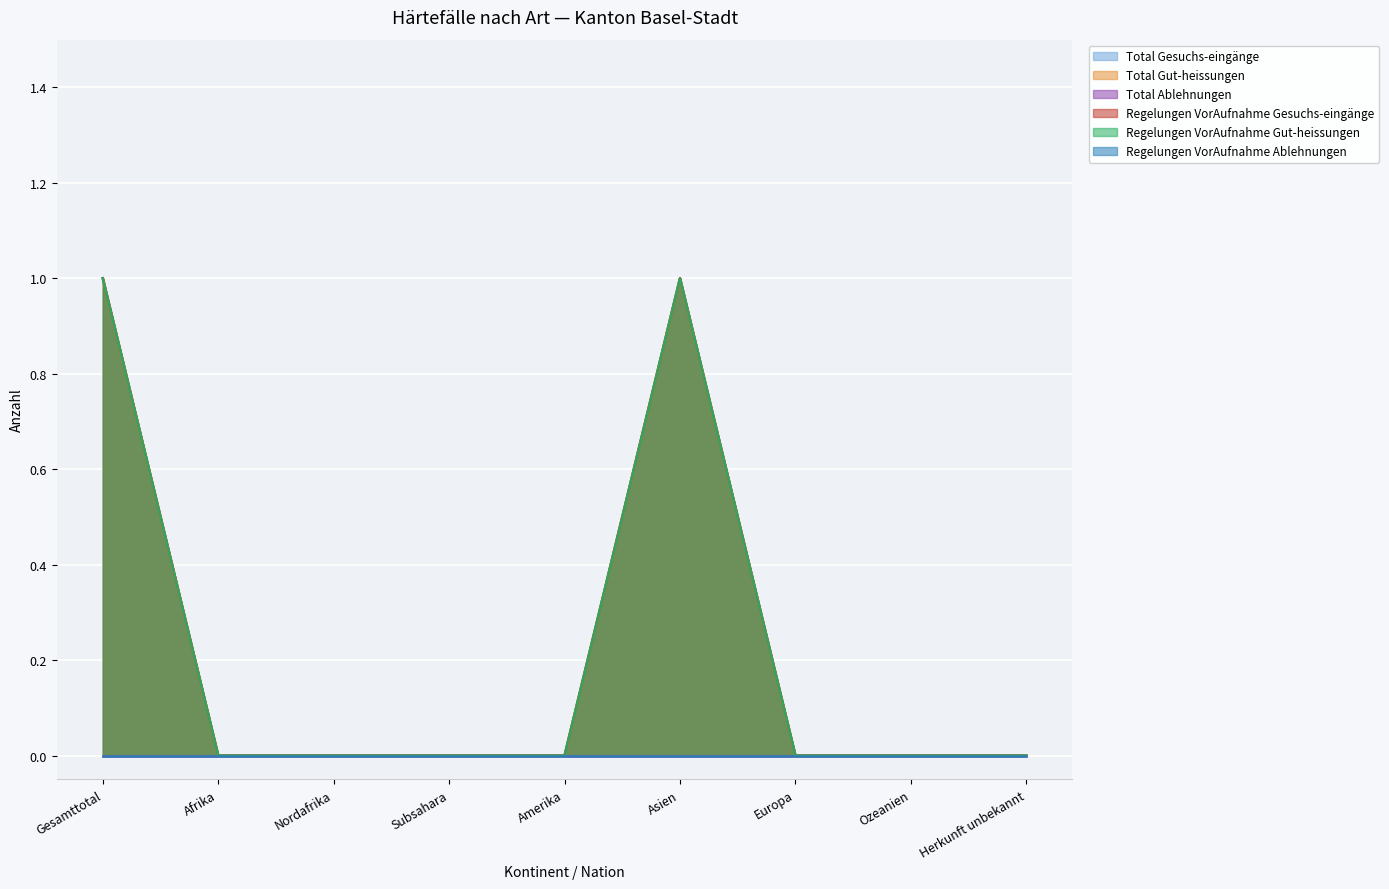

At which category does the chart reach its peak across all series?

Gesamttotal